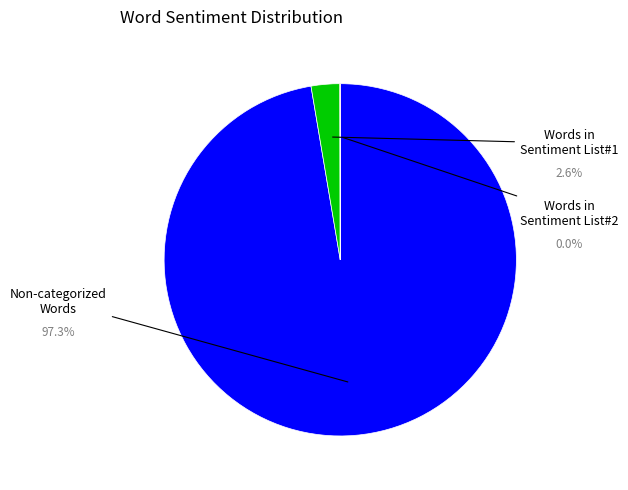

Do Words in Sentiment List#1 and Words in Sentiment List#2 together represent more than half of the pie?

No